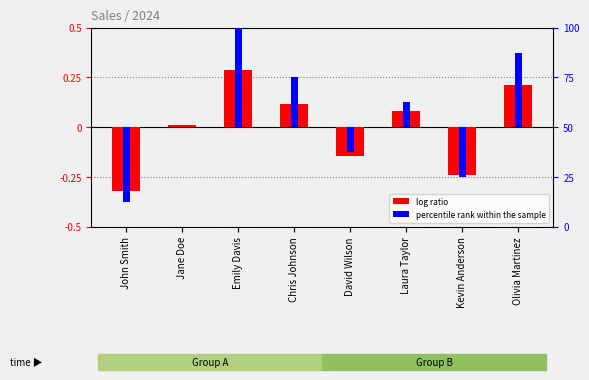

Which category has the lowest value in the percentile rank within the sample series?

John Smith